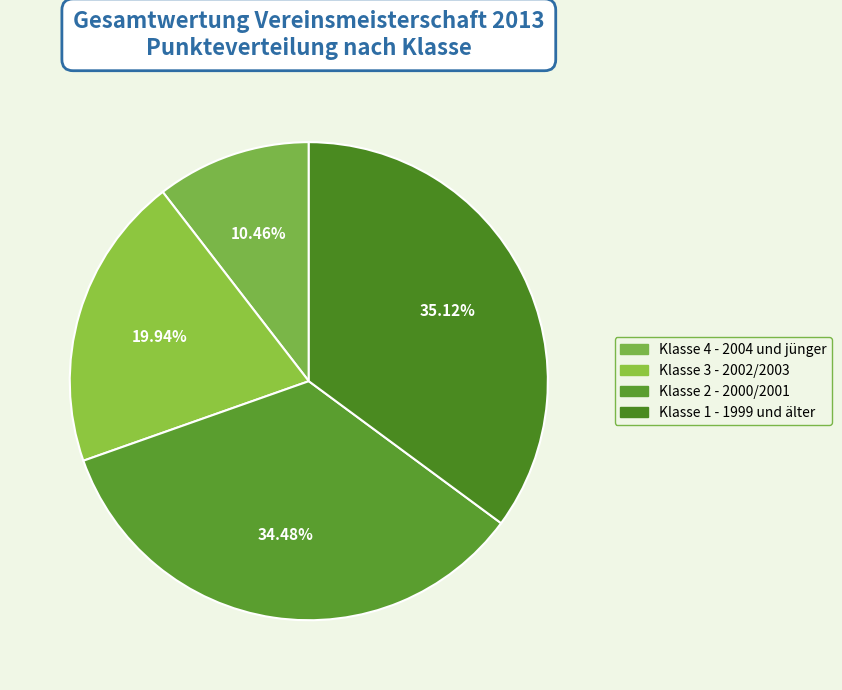

How many slices are in this pie chart?

4